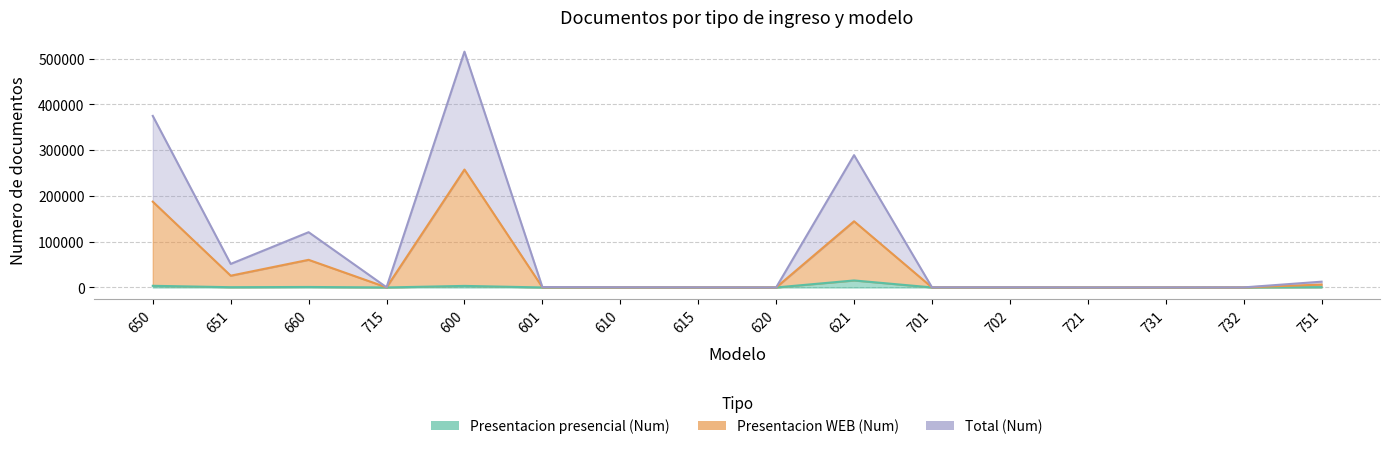

Reading right to left, what are all the values shown in this chart?

Presentacion presencial (Num): 729	19	14	0	76	69	15302	4	59	126	0	3391	0	1067	559	3616
Presentacion WEB (Num): 6318	67	52	2	149	133	144546	4	117	223	402	257574	187	60363	25707	187393
Total (Num): 12636	134	104	4	298	266	289092	8	234	446	804	515148	374	120726	51414	374786